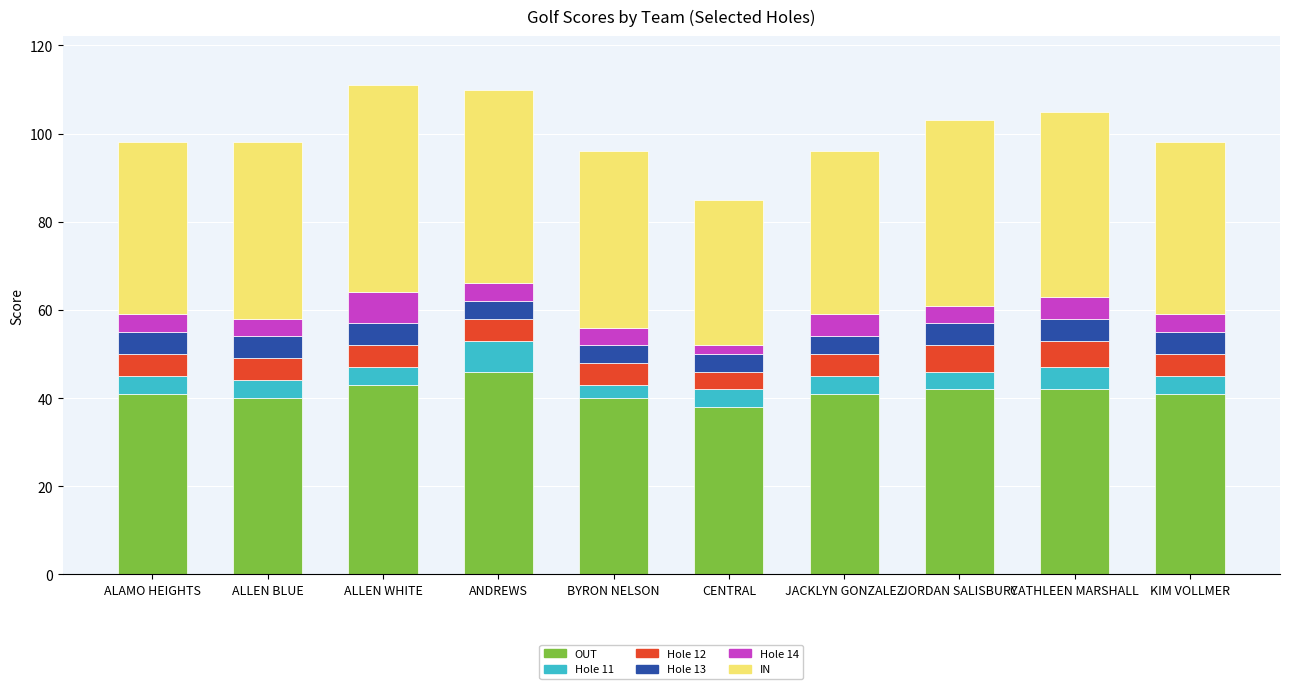

What is the approximate value of OUT at ALLEN WHITE?

43